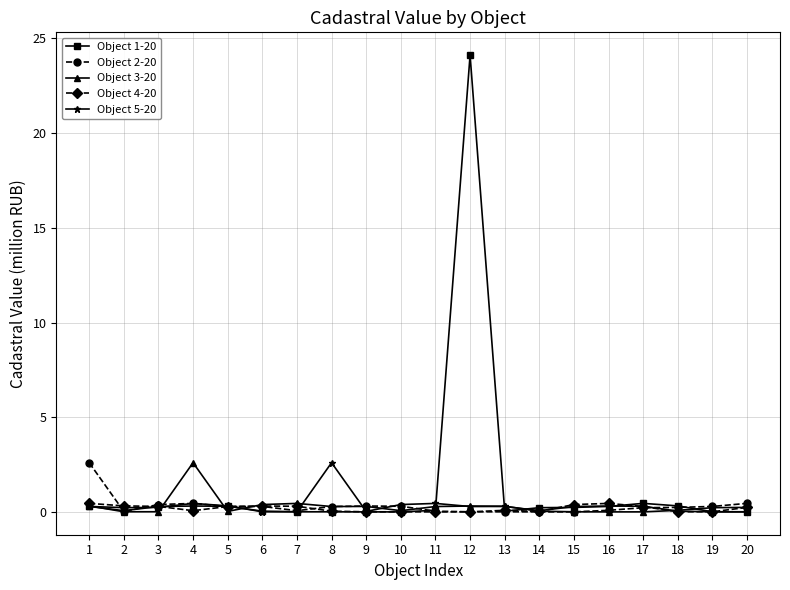

Is this an area chart (filled region under the line)?

No